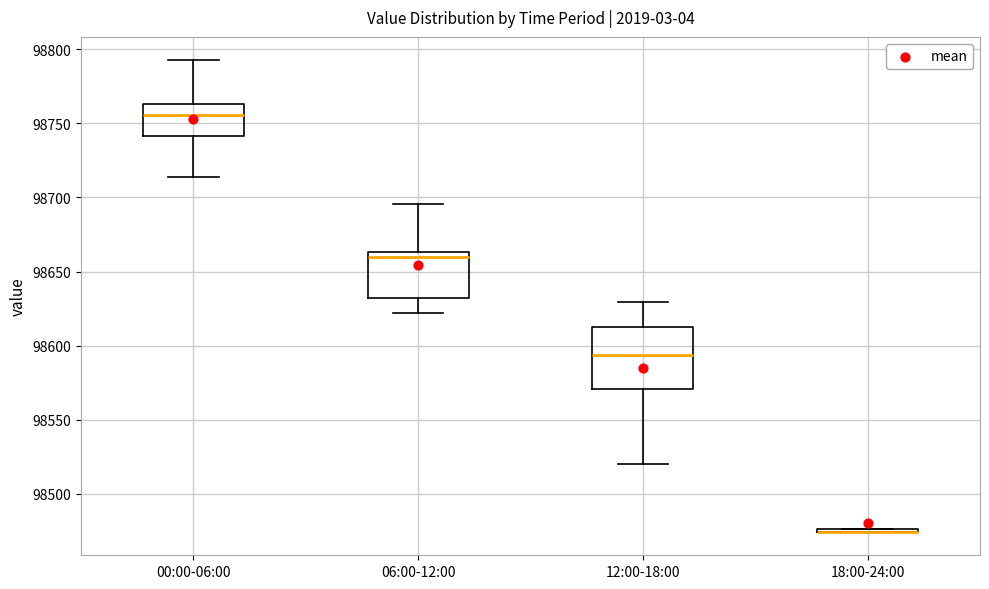

Reading left to right, read every box against the y-axis: the position of its median line, the range the box covers, and the ends of its whiskers. The values are not printed on the chart, so give them approximately, as read against the axis.

00:00-06:00: median 98755, box 98740 to 98765, whiskers 98715 to 98795
06:00-12:00: median 98660, box 98630 to 98665, whiskers 98620 to 98695
12:00-18:00: median 98595, box 98570 to 98615, whiskers 98520 to 98630
18:00-24:00: box collapsed to a line at 98475, whiskers 98475 to 98475